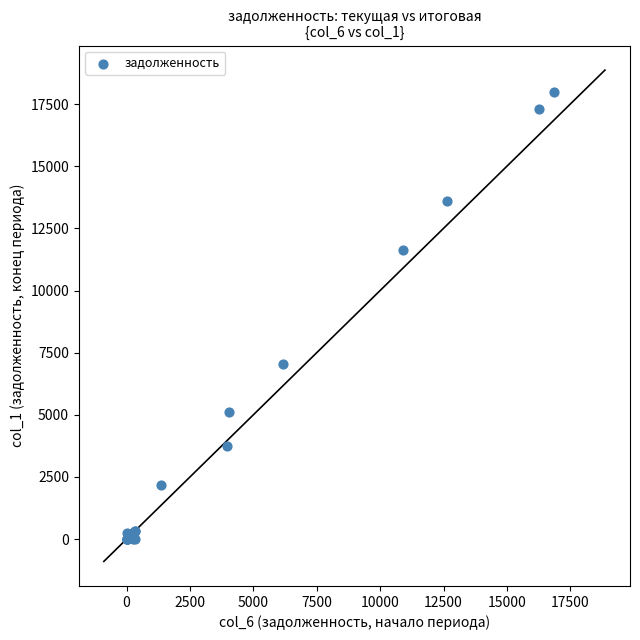

What Y value in the scatter plot is closest to 8984?

7041.4